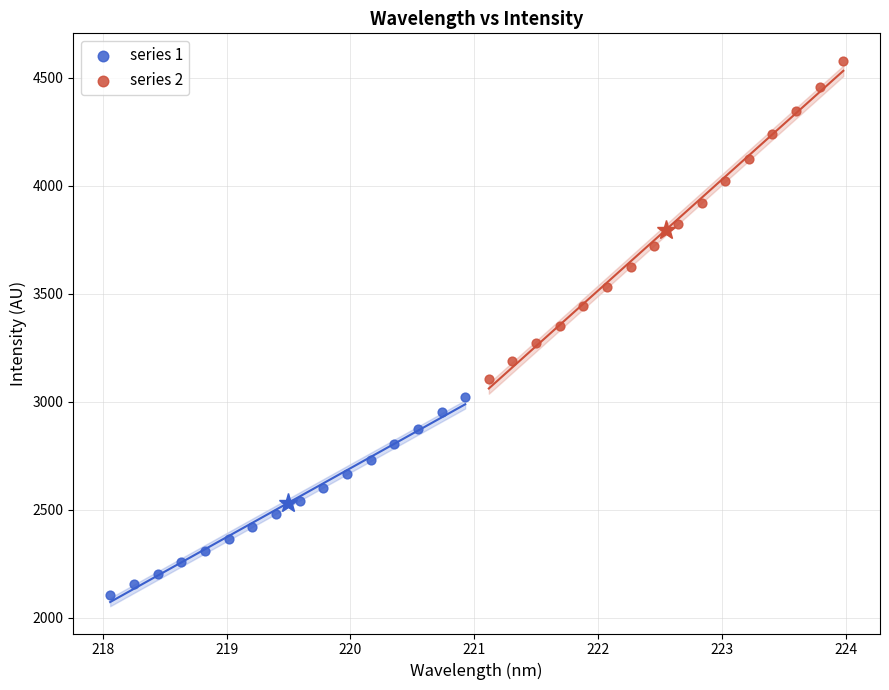

Which series has the largest Y range (max minus min)?

series 2